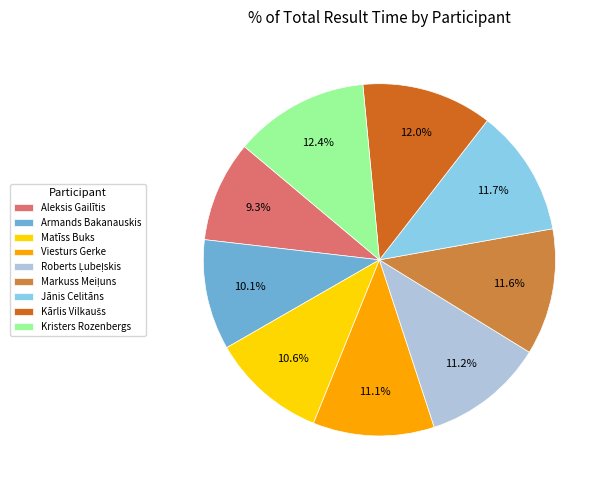

Combined, do Aleksis Gailītis and Viesturs Gerke account for over 50%?

No